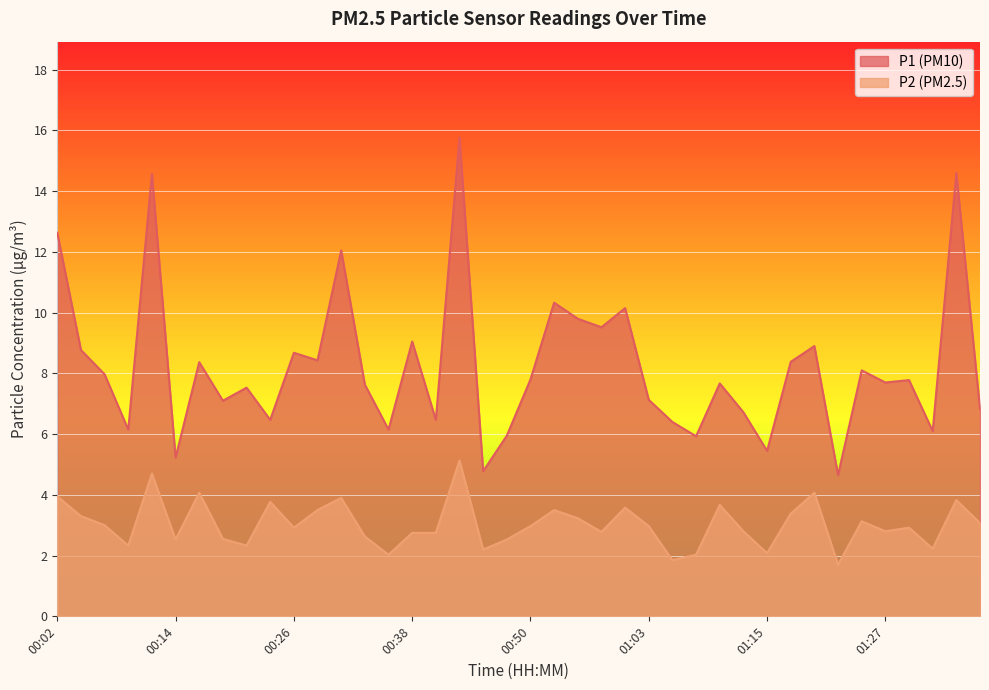

What is the minimum value for P1?

4.7